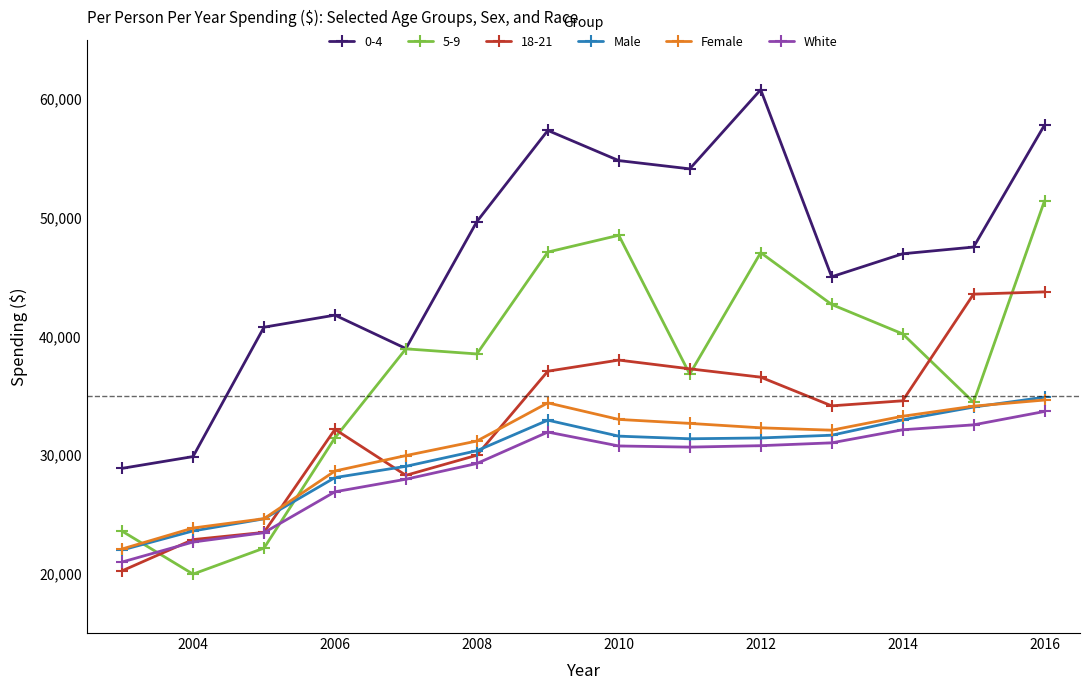

True or false: 0-4 and 18-21 intersect in this chart.

False